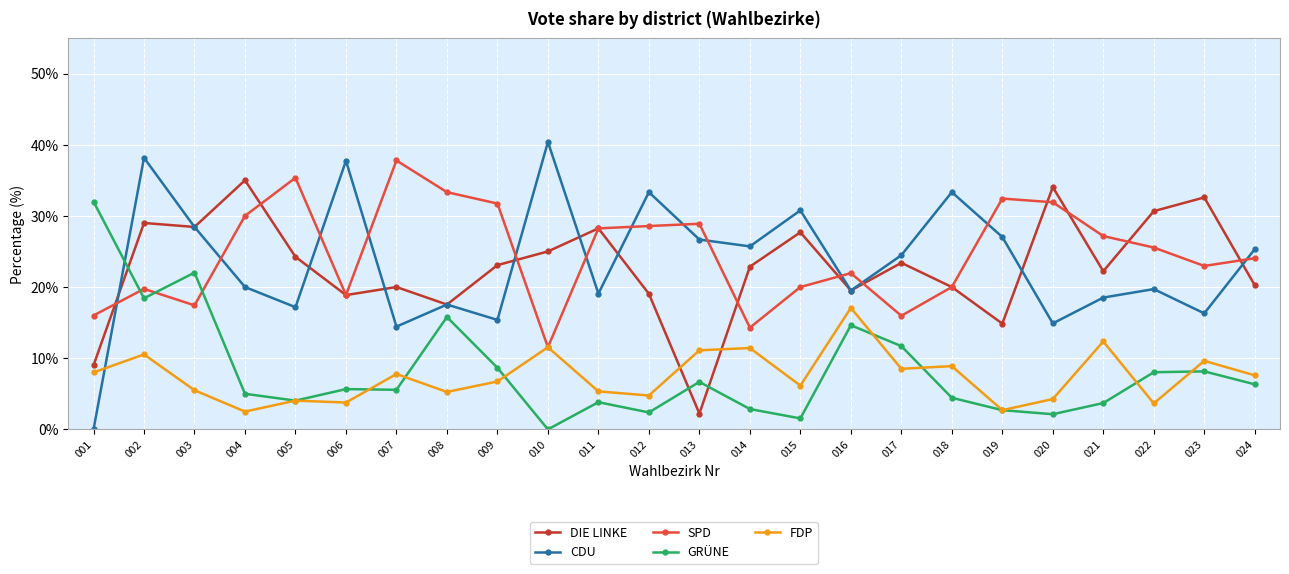

What is the difference between the maximum and minimum values in the CDU series?

40.4